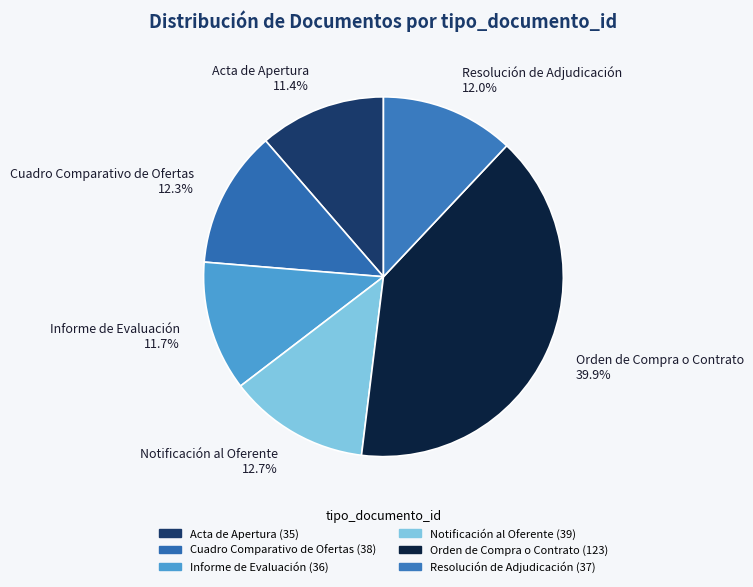

Is it true that Informe de Evaluación is 12% of the pie?

True